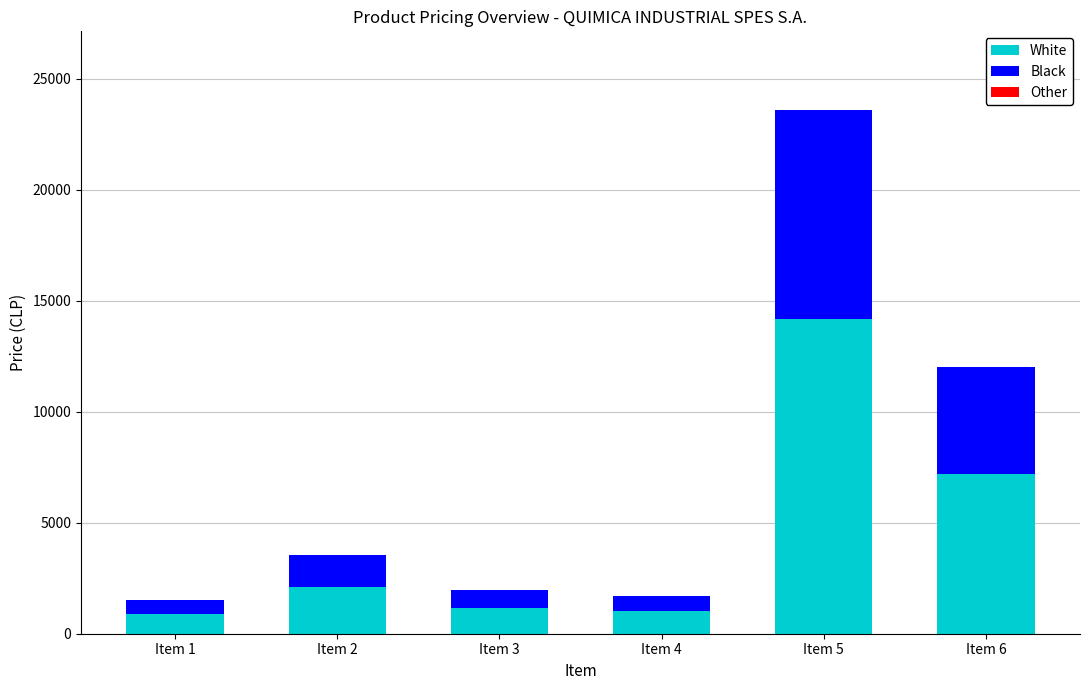

At which category is the sum across all series the highest?

Item 5